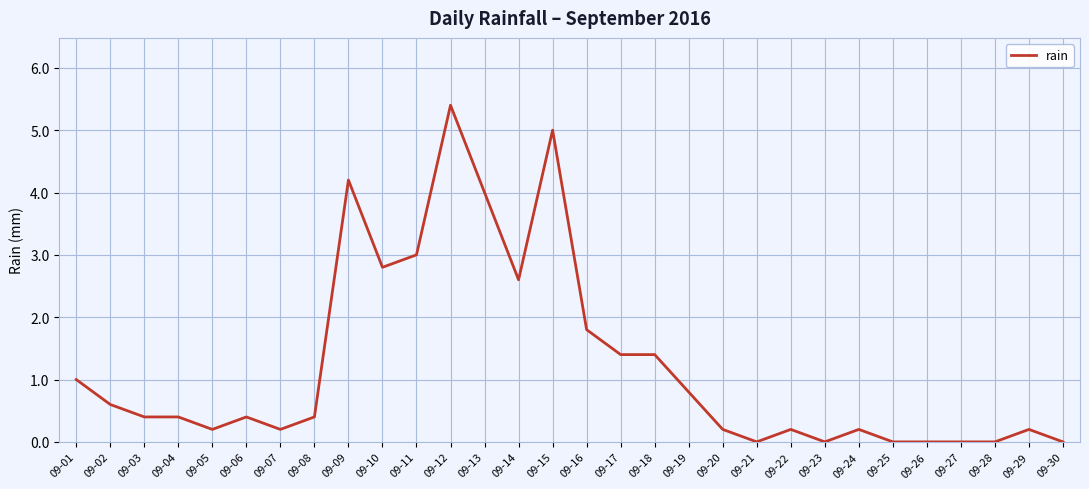

How many lines are shown in the chart?

1